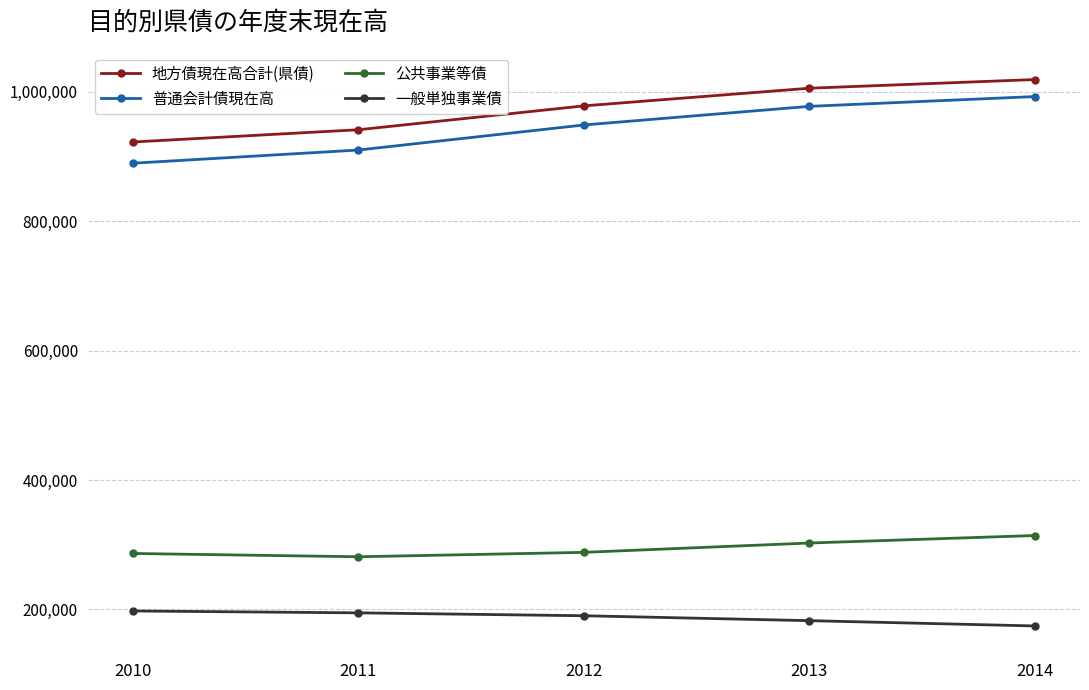

What is the average value of the 一般単独事業債 series?

188012